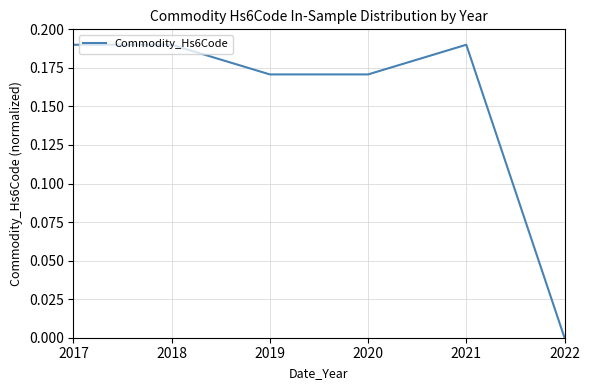

True or false: the data shows 0.1 at 2018.

False